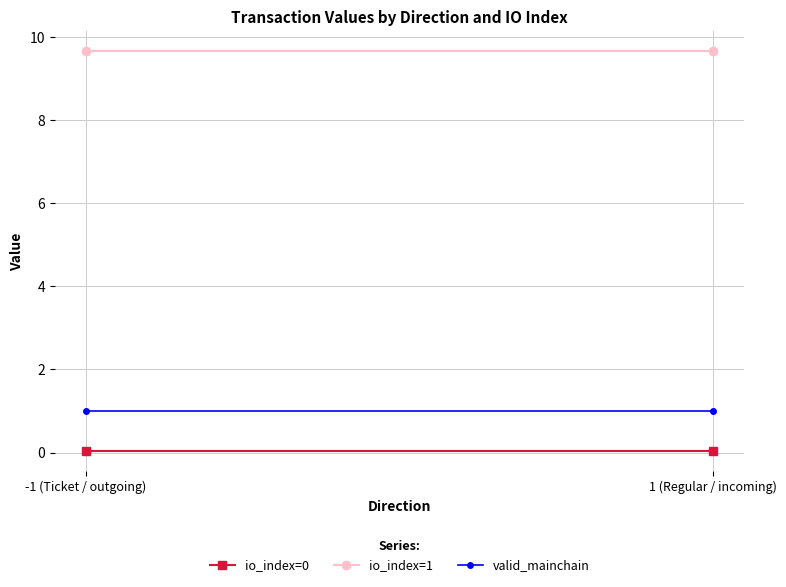

Is it true that valid_mainchain equals 1.0 at -1 (Ticket / outgoing)?

True